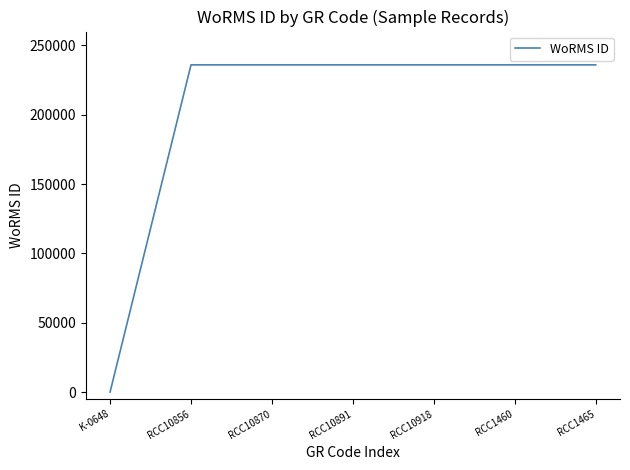

What position from the left is RCC1465?

7